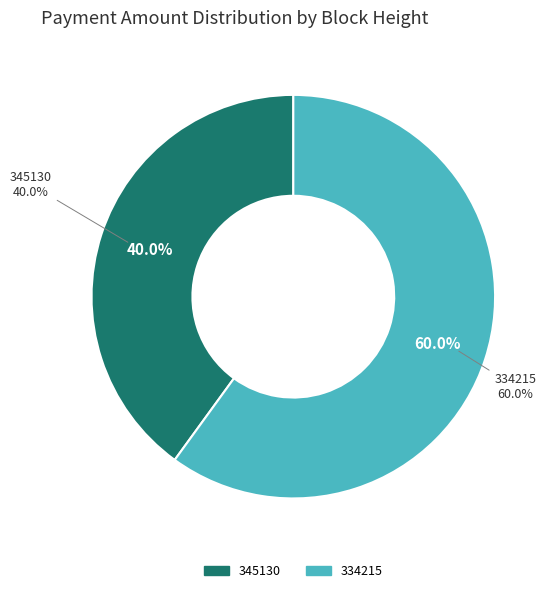

To the nearest percent, what is the difference between the 334215 and 345130 slice percentages?

20%